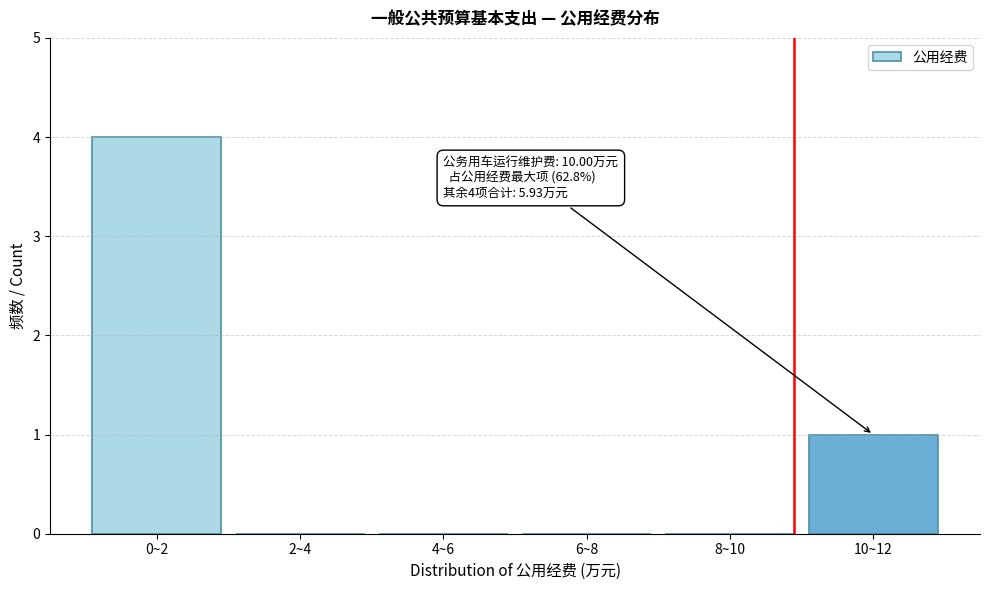

Reading left to right, what are all the values shown in this chart?

0~2=4	2~4=0	4~6=0	6~8=0	8~10=0	10~12=1